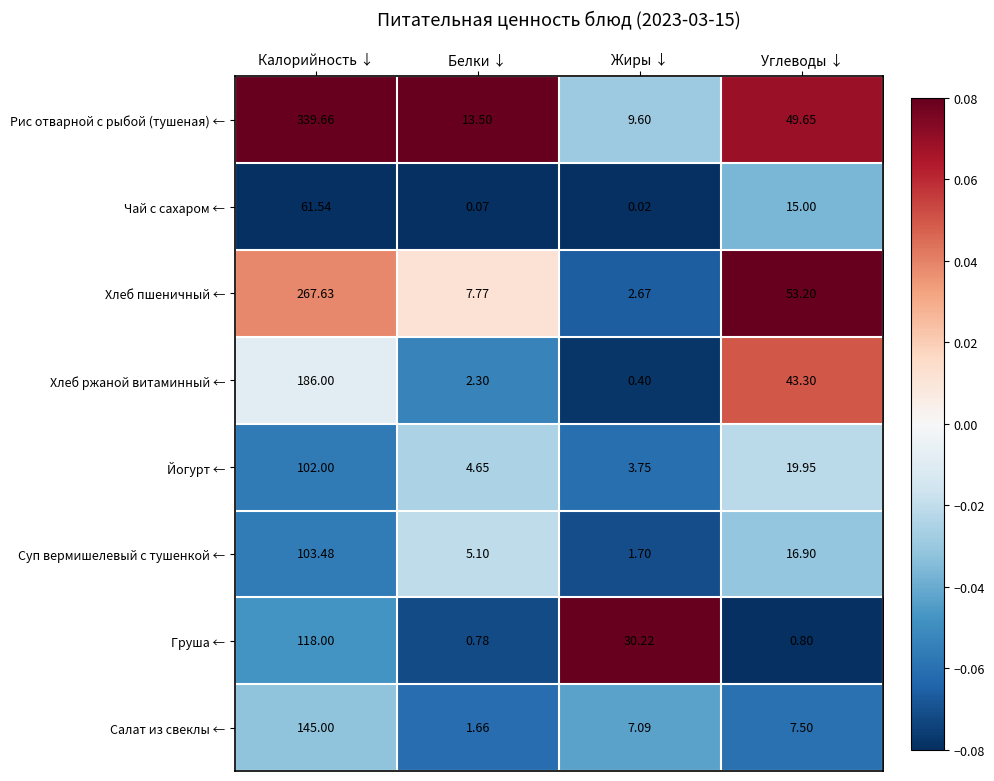

Between Жиры ↓ and Углеводы ↓, which series saw the biggest shift?

Хлеб пшеничный ←